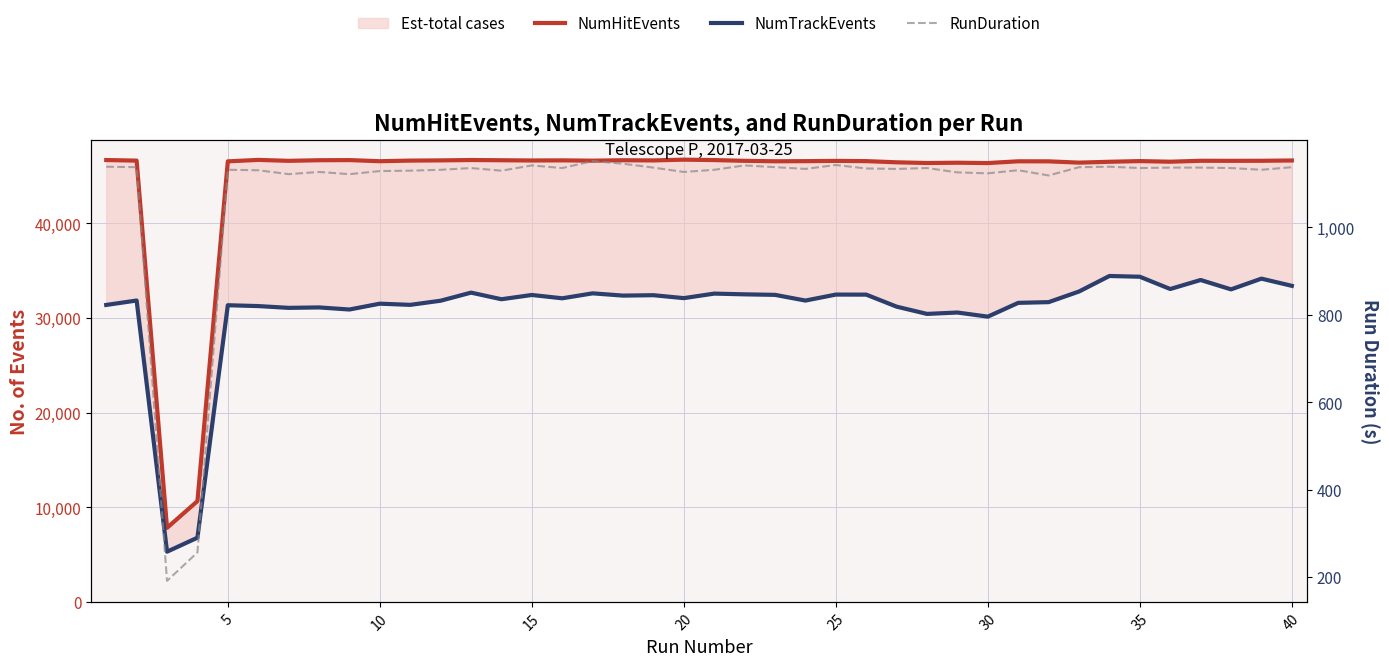

At 25, list the series in order from smallest to largest.

RunDuration, NumTrackEvents, NumHitEvents